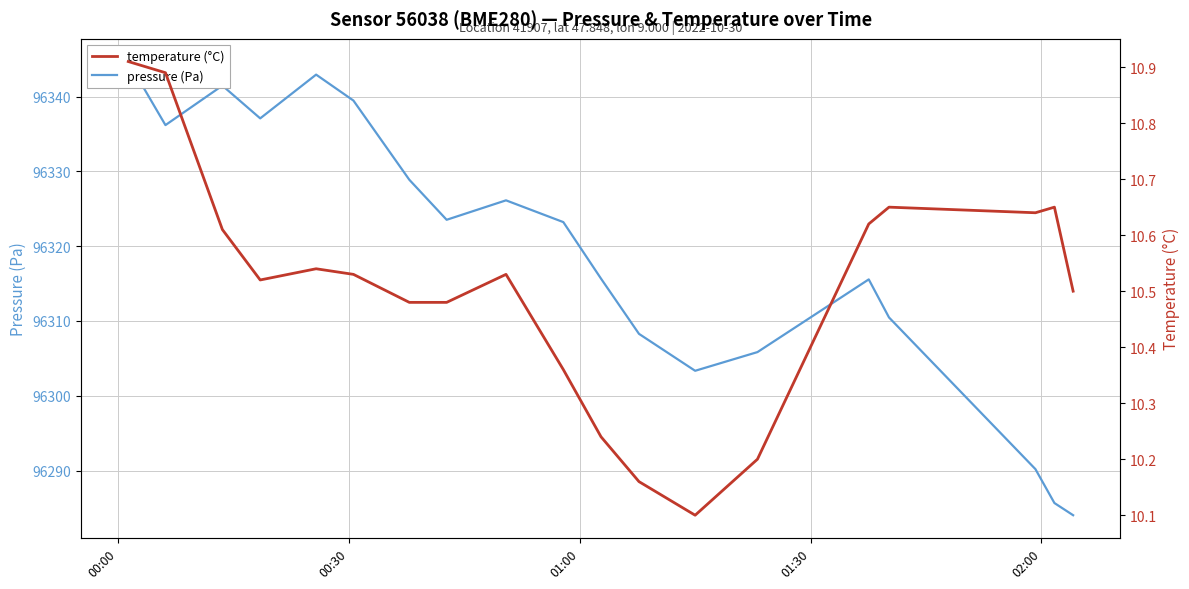

True or false: pressure and temperature intersect in this chart.

False